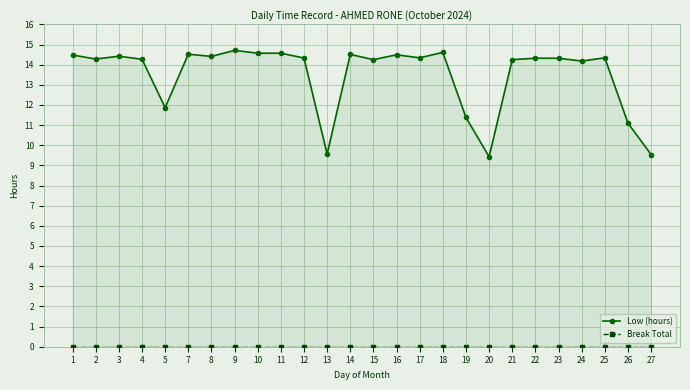

List the series in order of their peak value, highest first.

Low (hours), Break Total